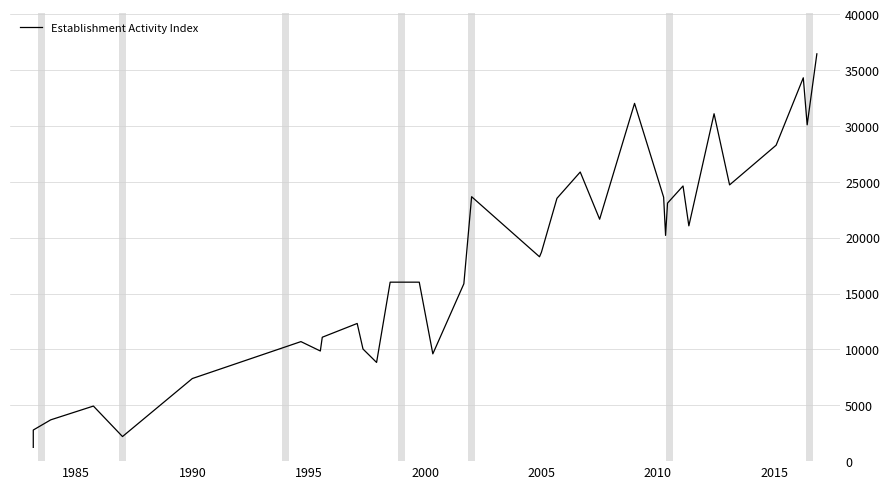

How many data points does each series have?

34